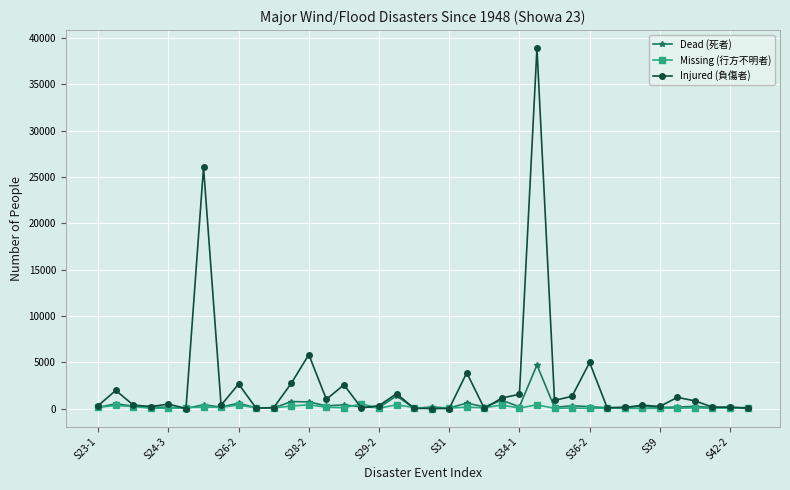

Which series has the largest total across all categories?

Injured (負傷者)